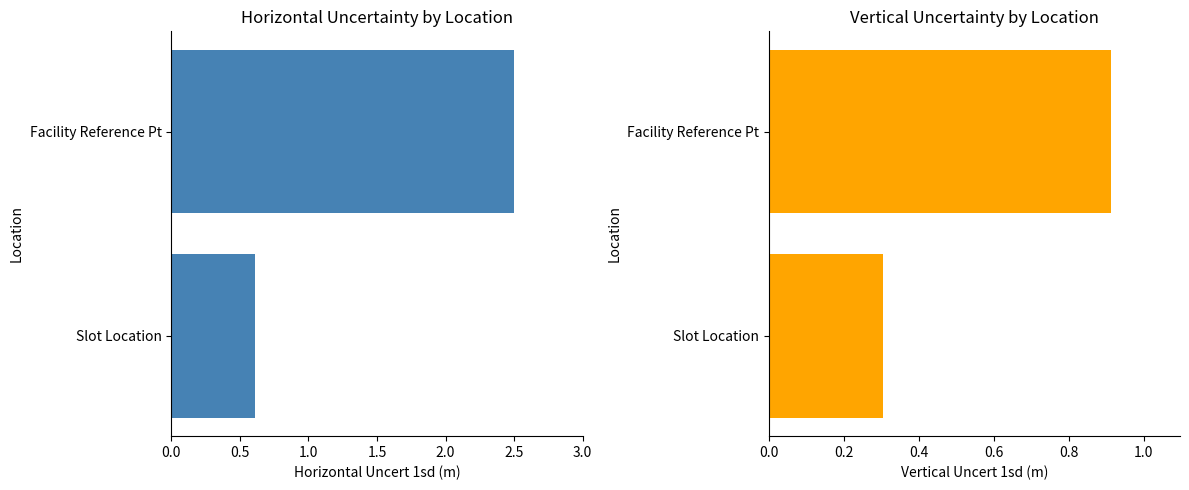

How many bars are there in total?

4